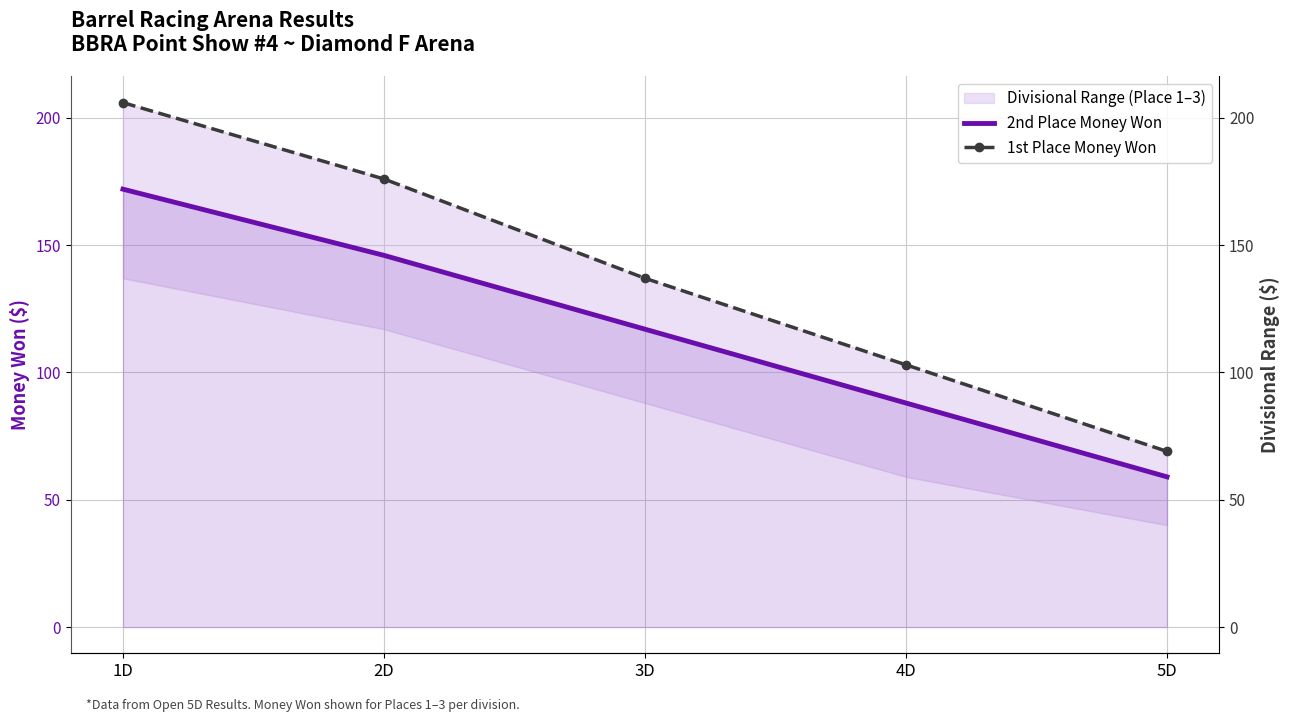

What is the label of the 4th point from the left?

4D